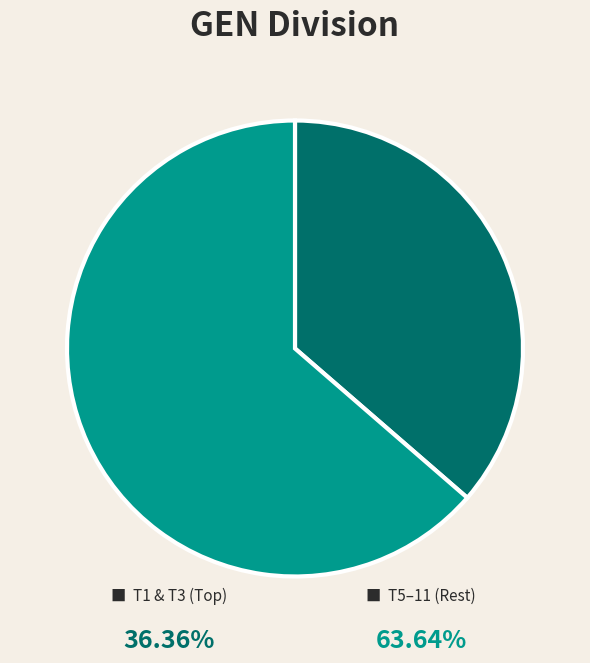

Is there a majority slice in this chart?

Yes